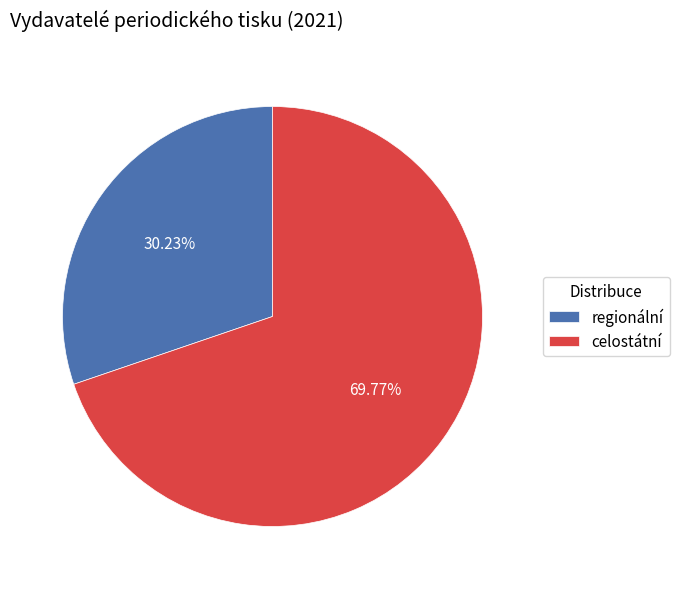

Does regionální account for over 50% of the chart?

No